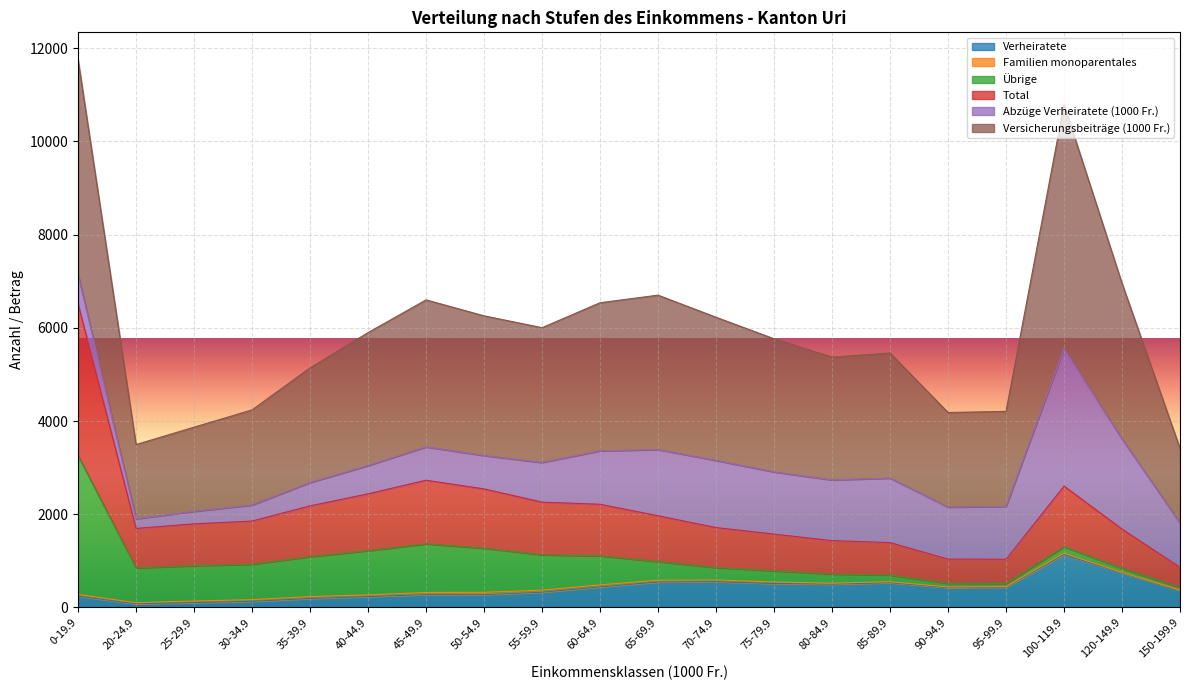

How many lines are shown in the chart?

6